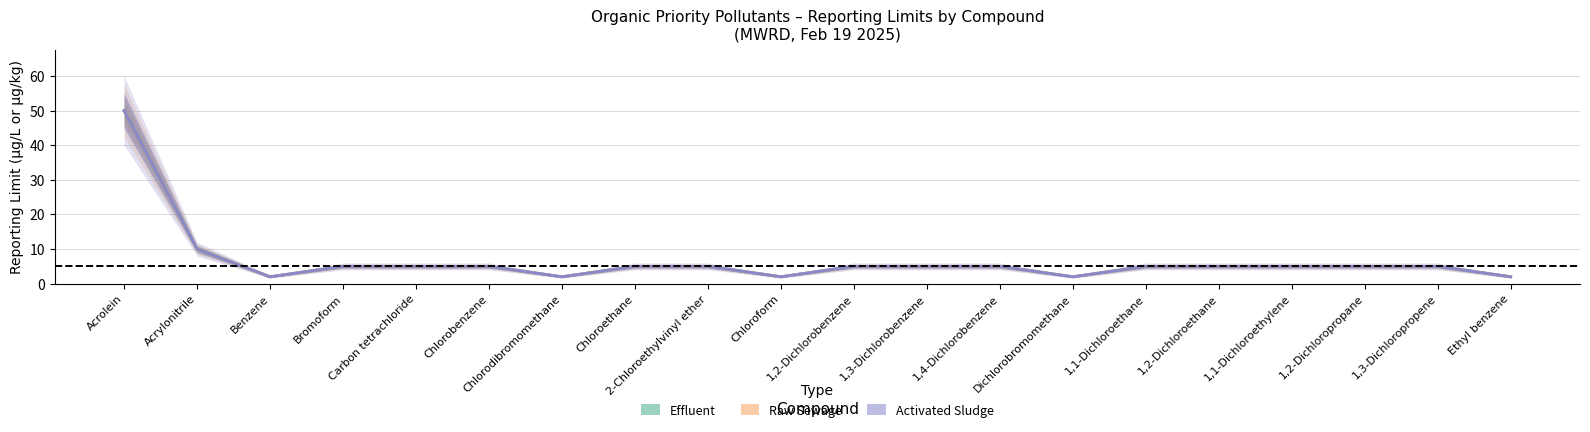

How many categories are shown in the chart?

20